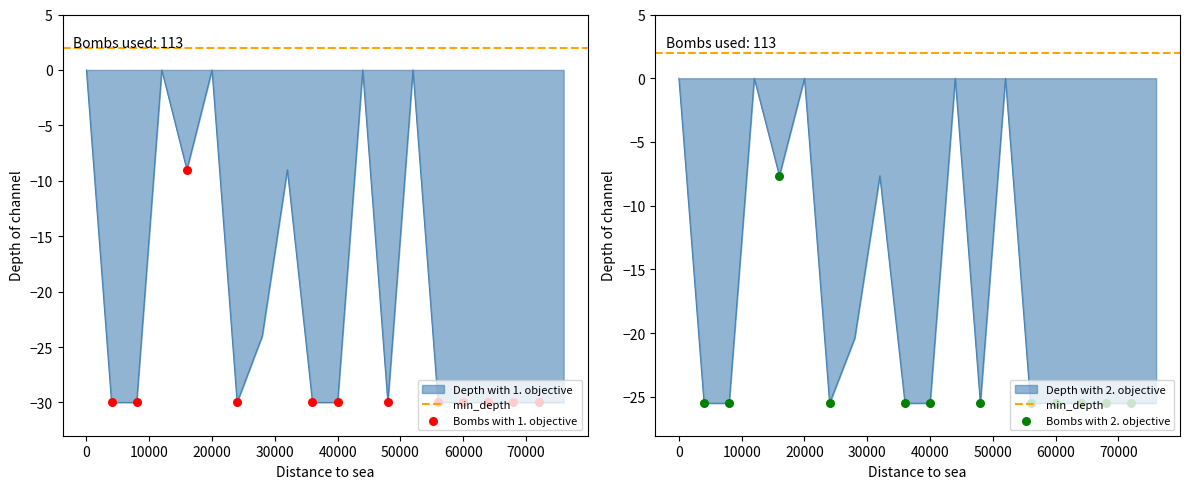

Which series has the widest spread of Y values?

P1